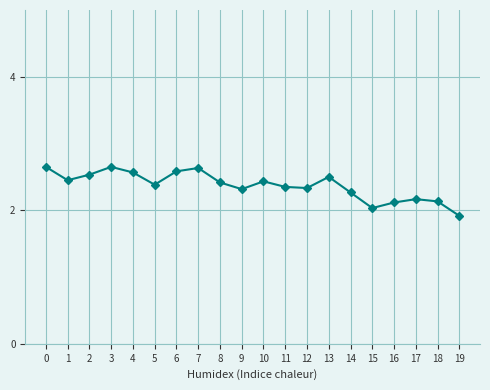

What is the maximum value shown in the chart?

2.7